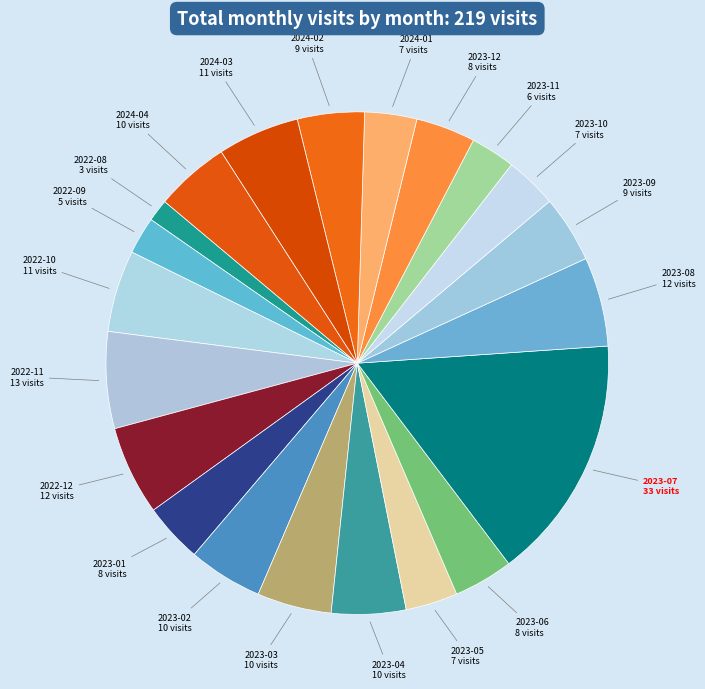

Is 2023-07 the majority of the pie?

No